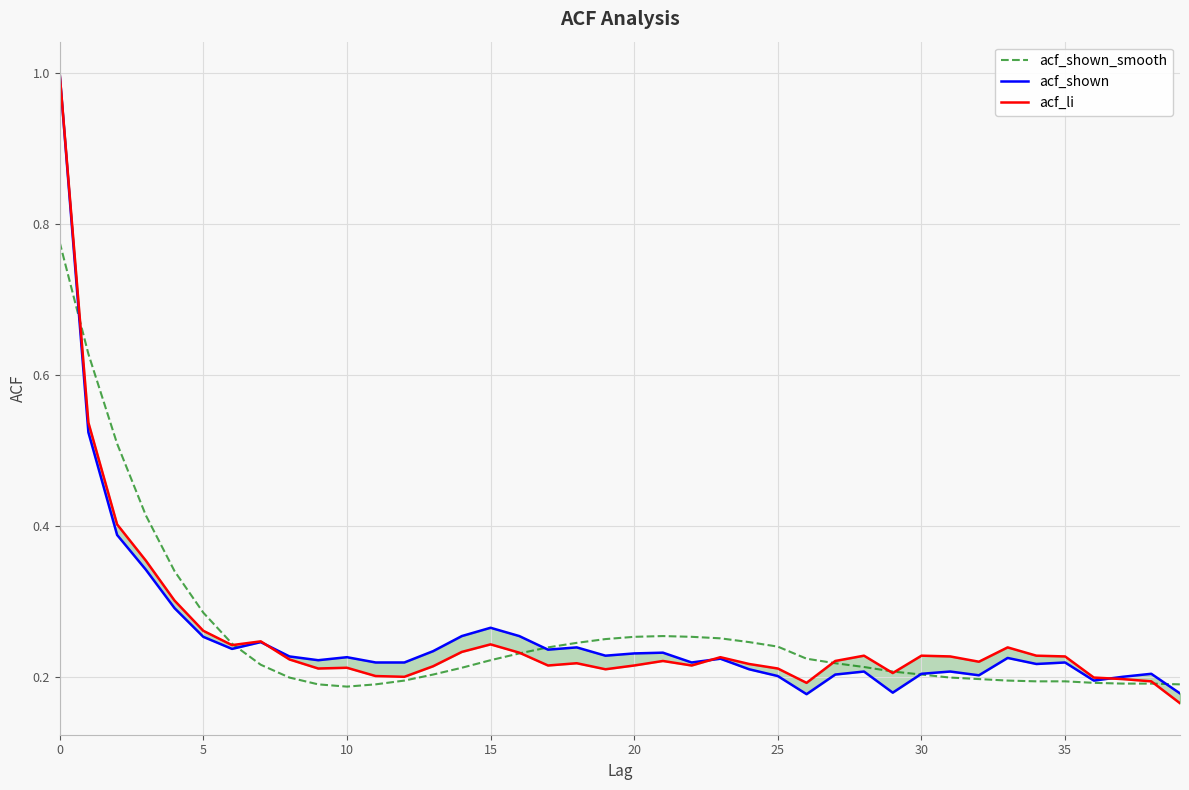

How many interior local peaks does the acf_shown series have?

11